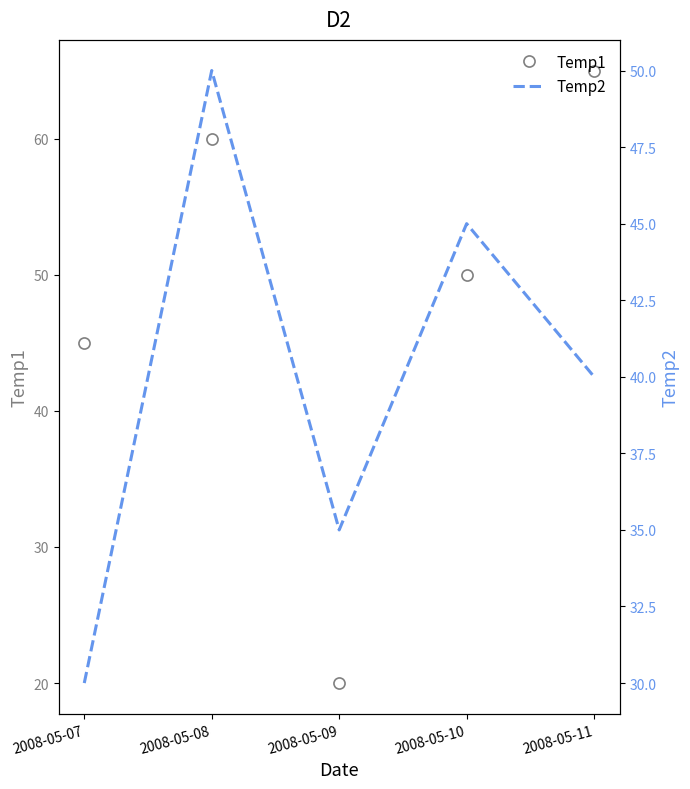

Does the chart display data point markers on the line(s)?

No